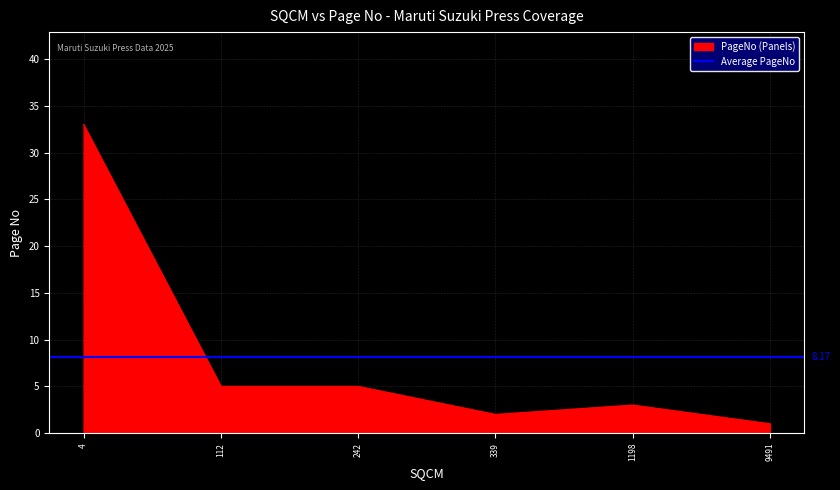

Is it true that the value at 339 is 2?

True